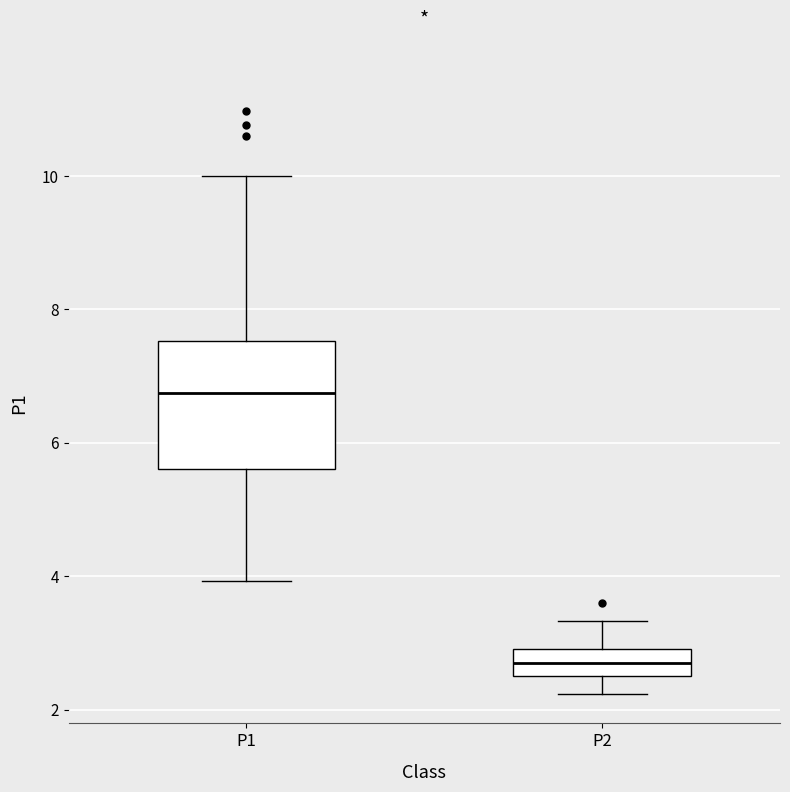

Which box's median line is the lowest?

P2